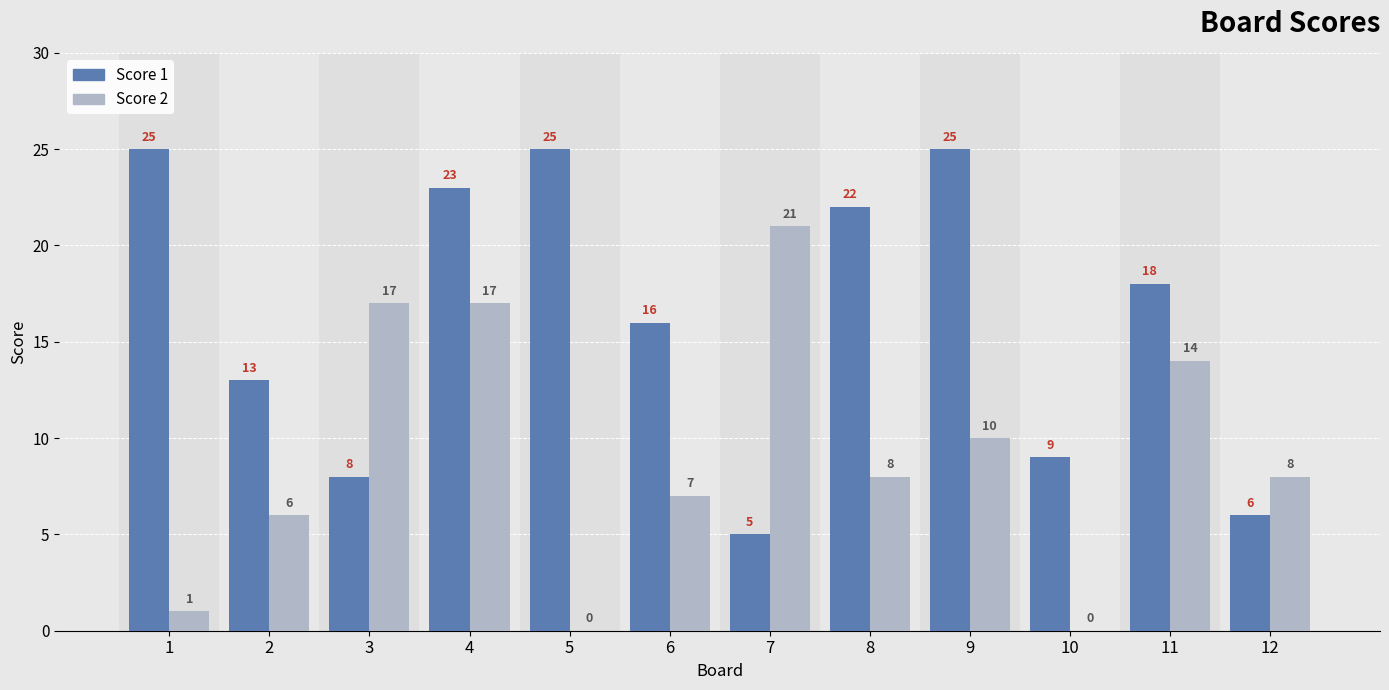

Read the Score 1 value at 8.

22